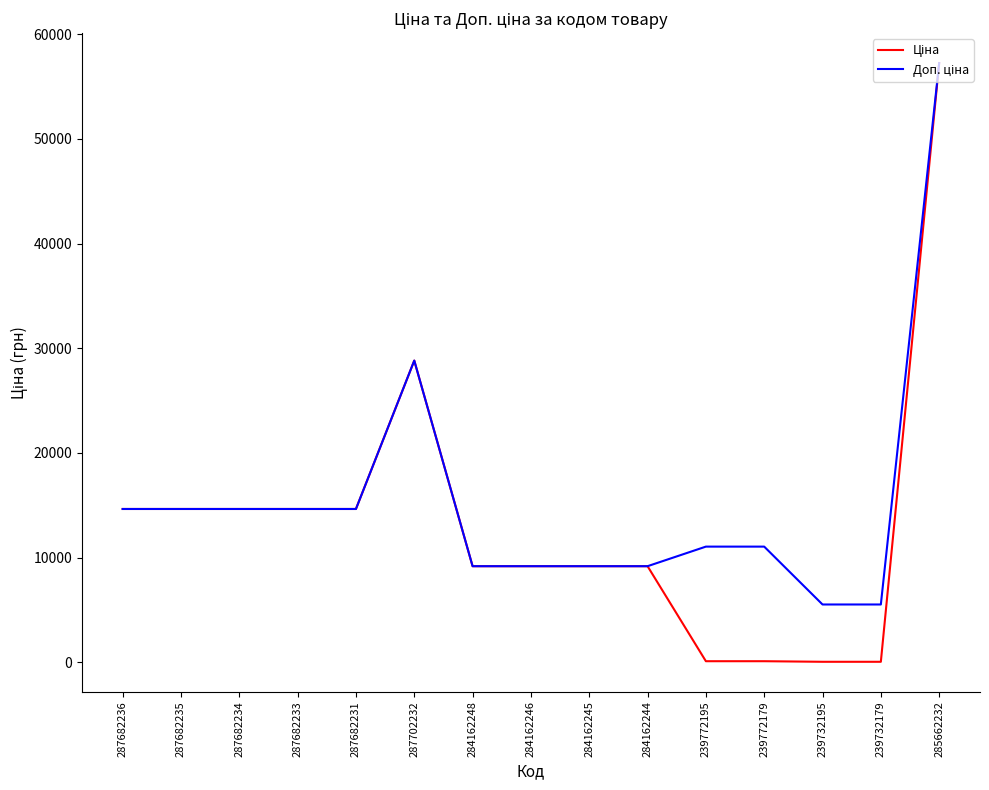

At which category is the sum across all series the highest?

285662232